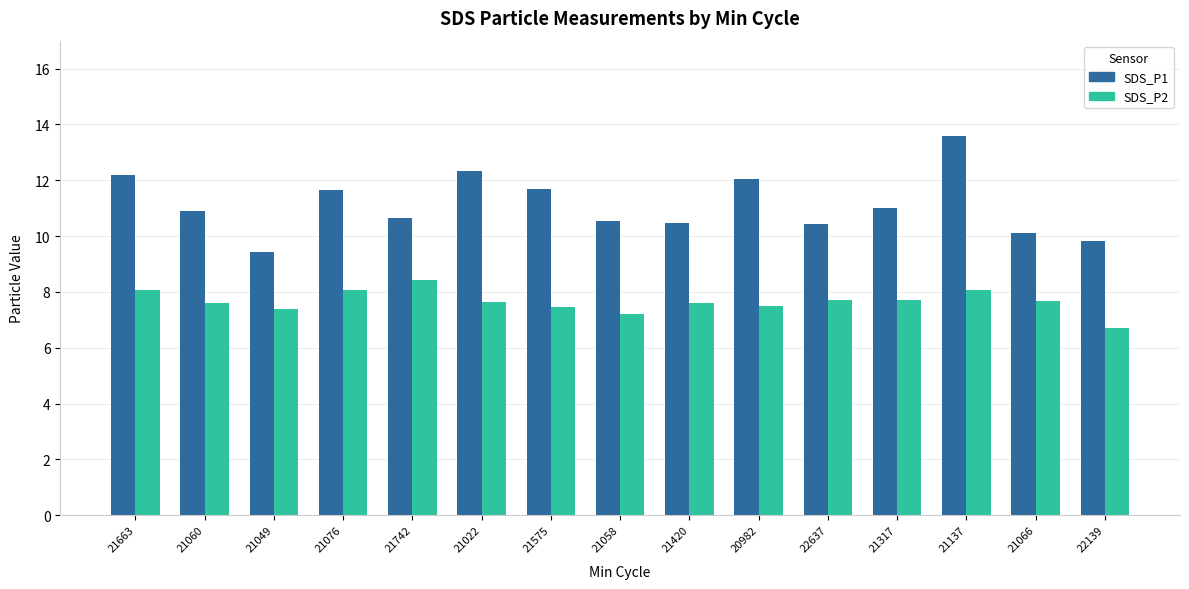

What is the total value across all series at 21060?

18.5